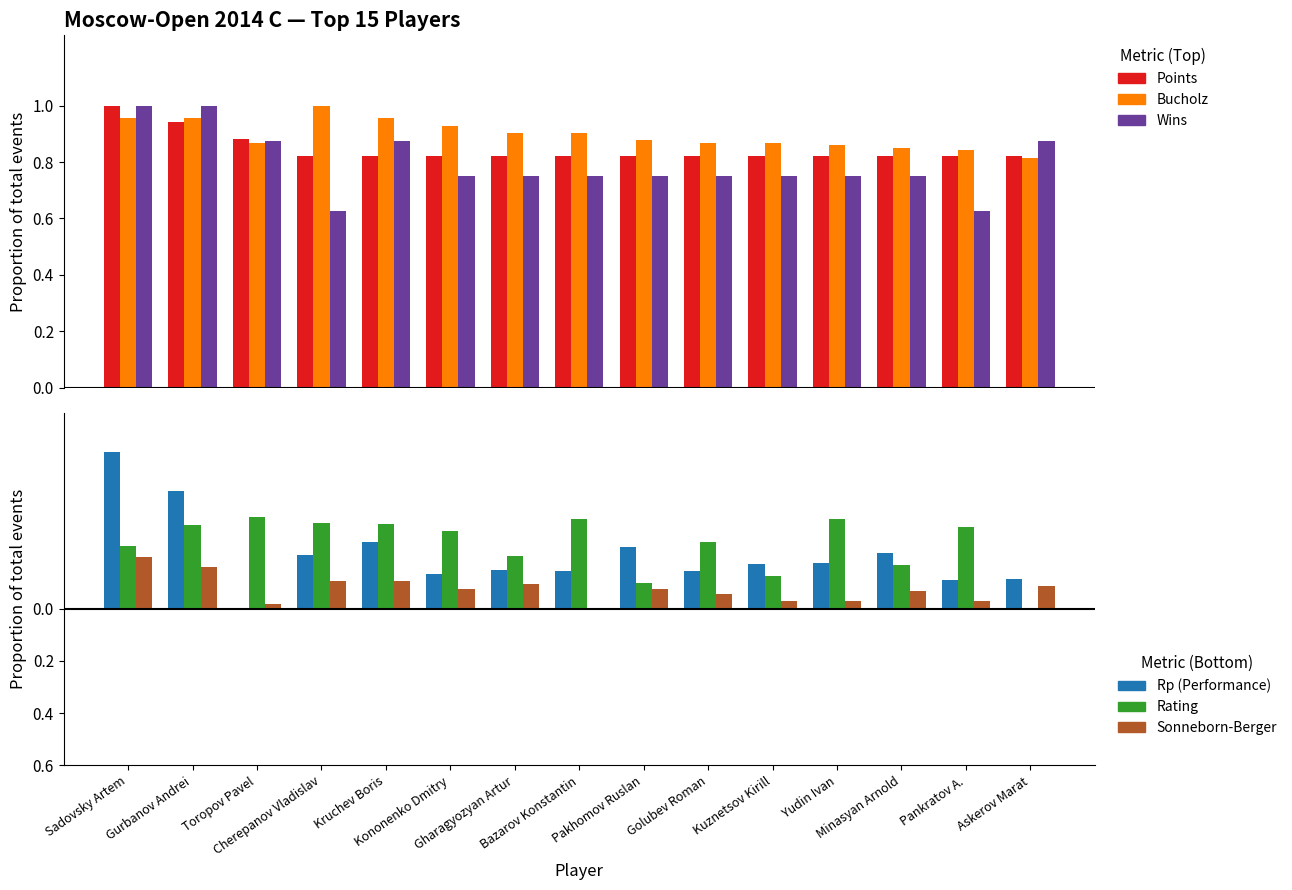

Is it true that Points equals 0.8 at Gharagyozyan Artur?

True